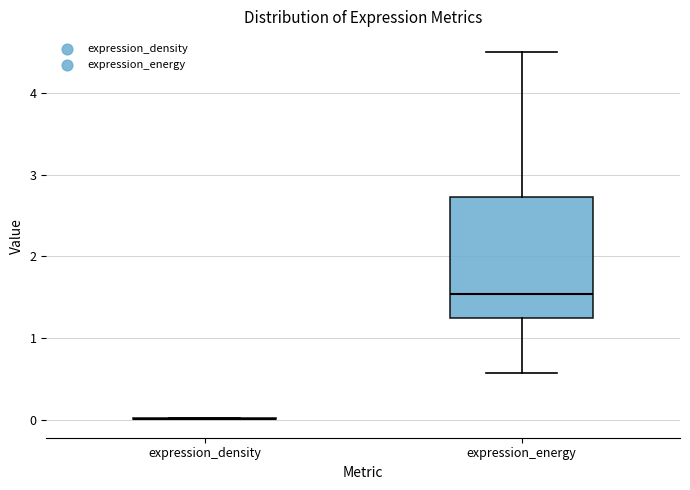

Where is the lower edge of the box for expression_energy on the y-axis? The values are not printed on the chart, so give them approximately, as read against the axis.

1.2